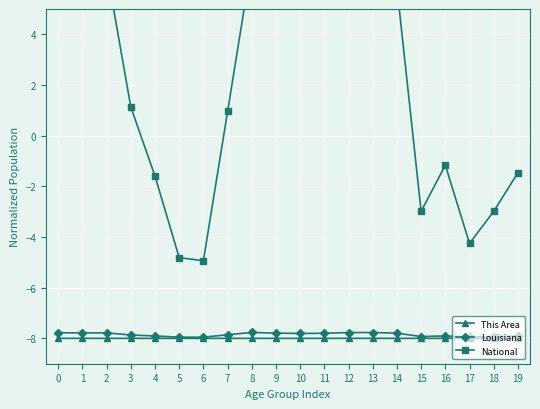

At which category is the sum across all series the highest?

12